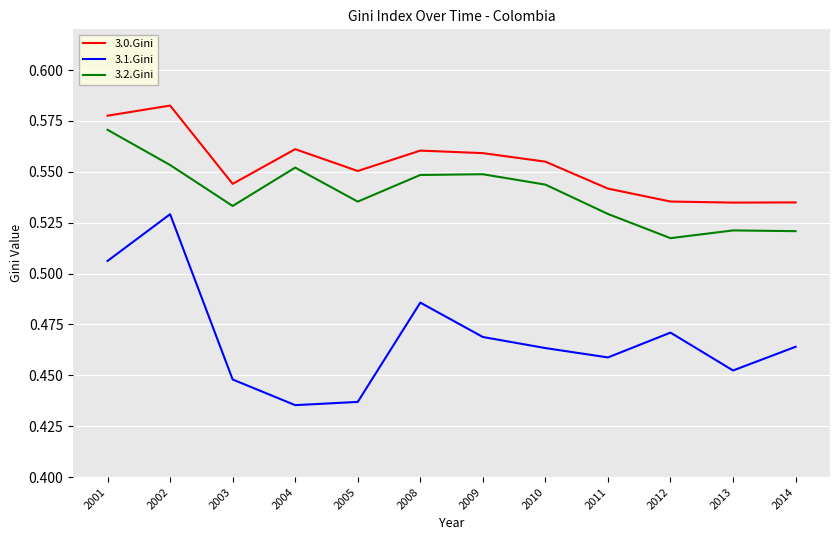

Count the number of categories in the chart.

12